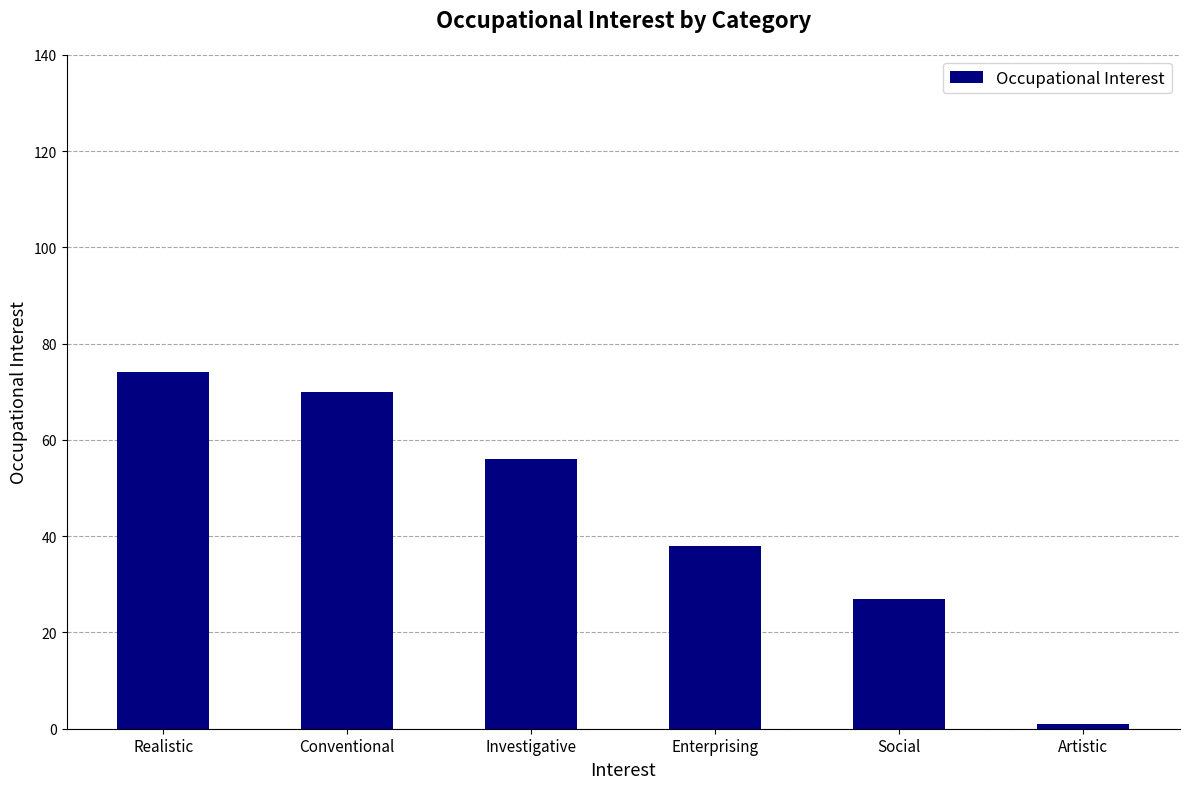

Where does the data first go above 56?

Realistic